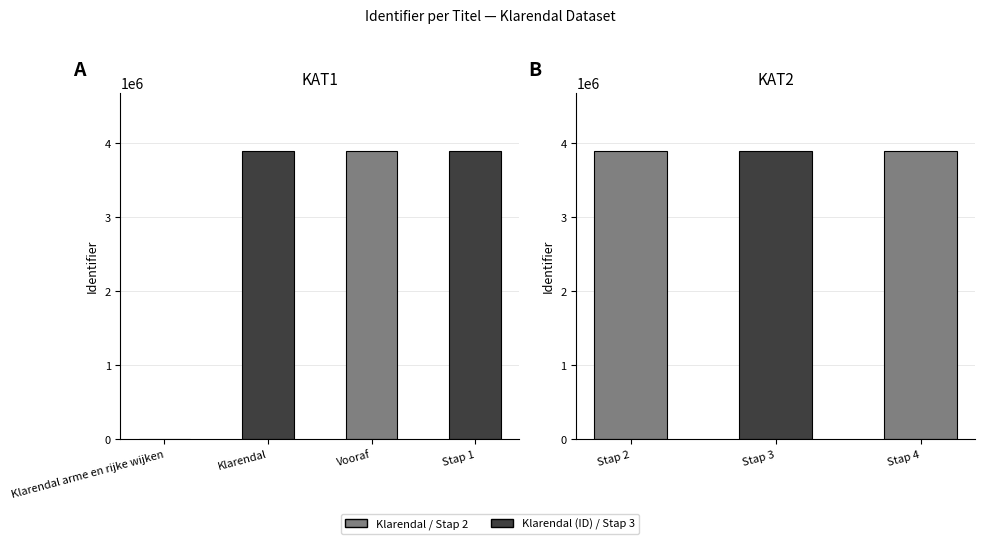

What is the sum of the values at Stap 1 and Stap 2?

7801486